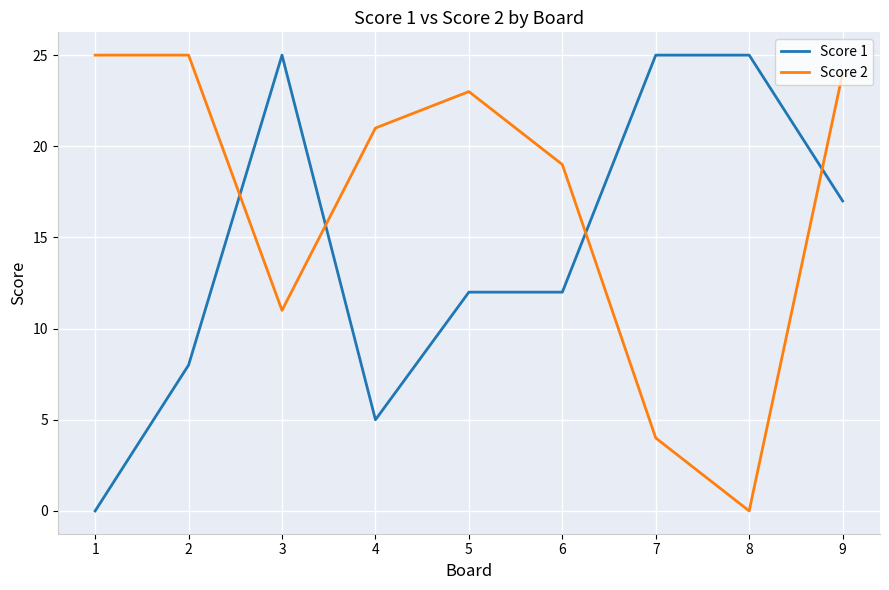

Where does the Score 2 series first go above 21?

1